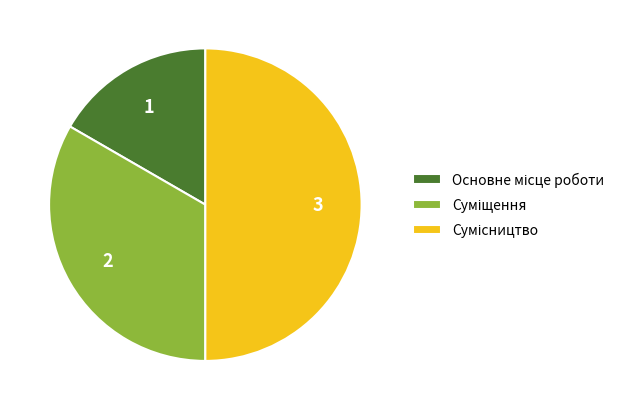

Which has a higher value, Сумісництво or Суміщення?

Сумісництво